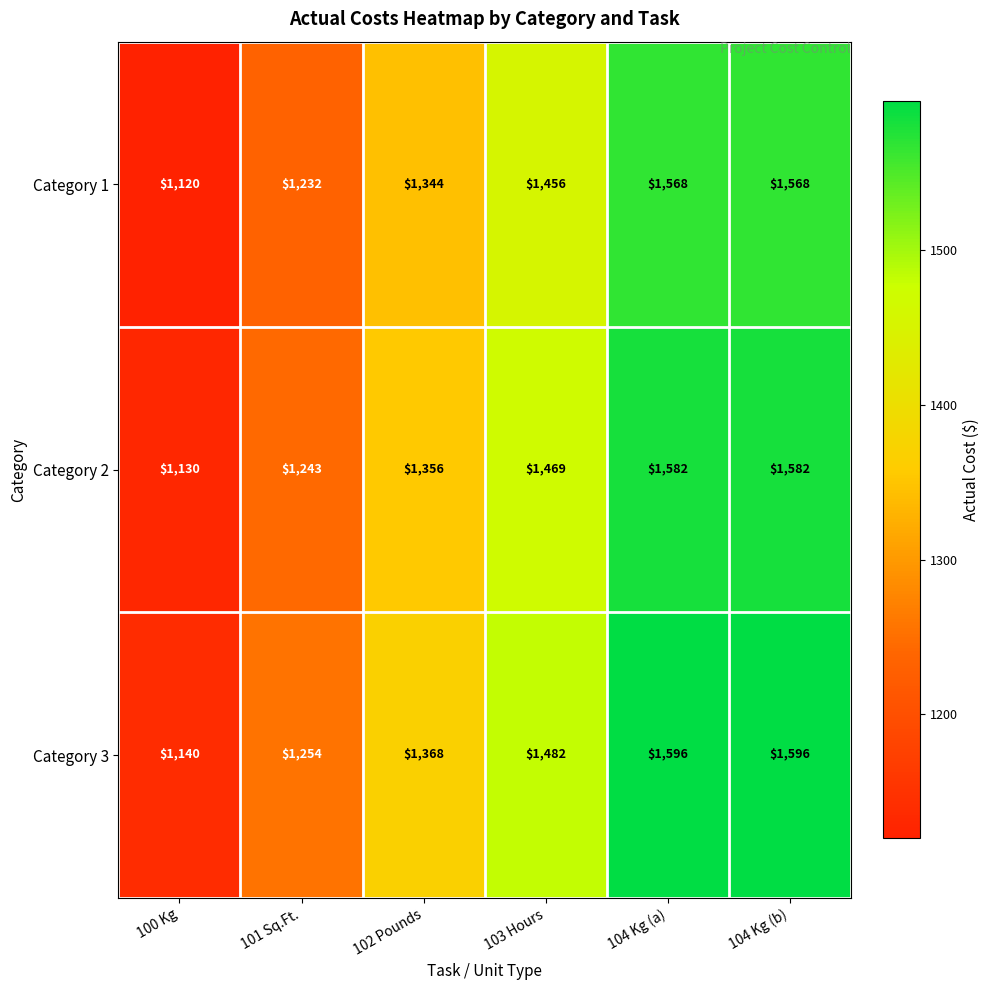

Reading left to right, list all the values displayed in this chart.

Category 1: 1120	1232	1344	1456	1568	1568
Category 2: 1130	1243	1356	1469	1582	1582
Category 3: 1140	1254	1368	1482	1596	1596